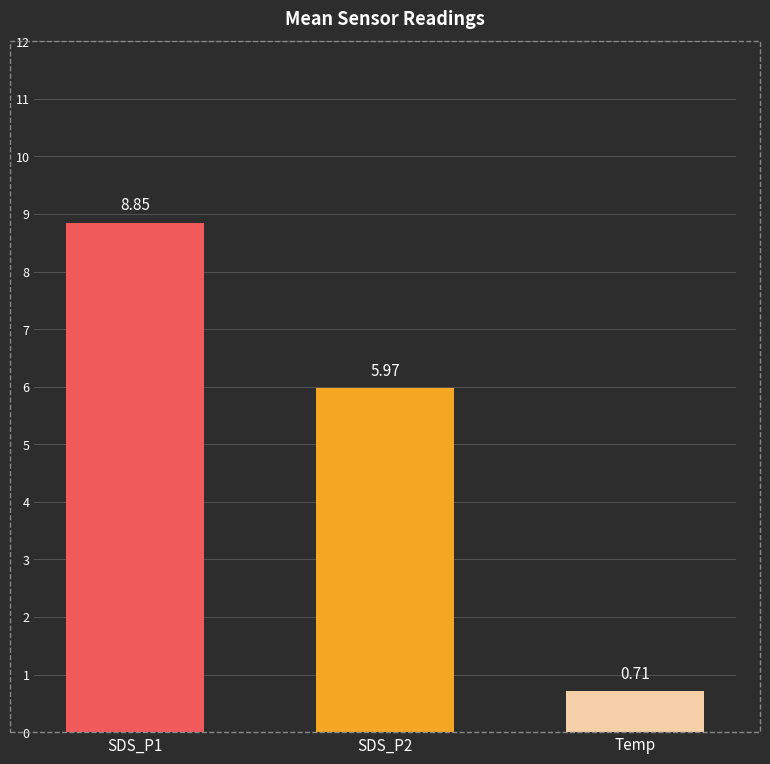

Is it true that Temp equals 0.7 at Temp mean?

True